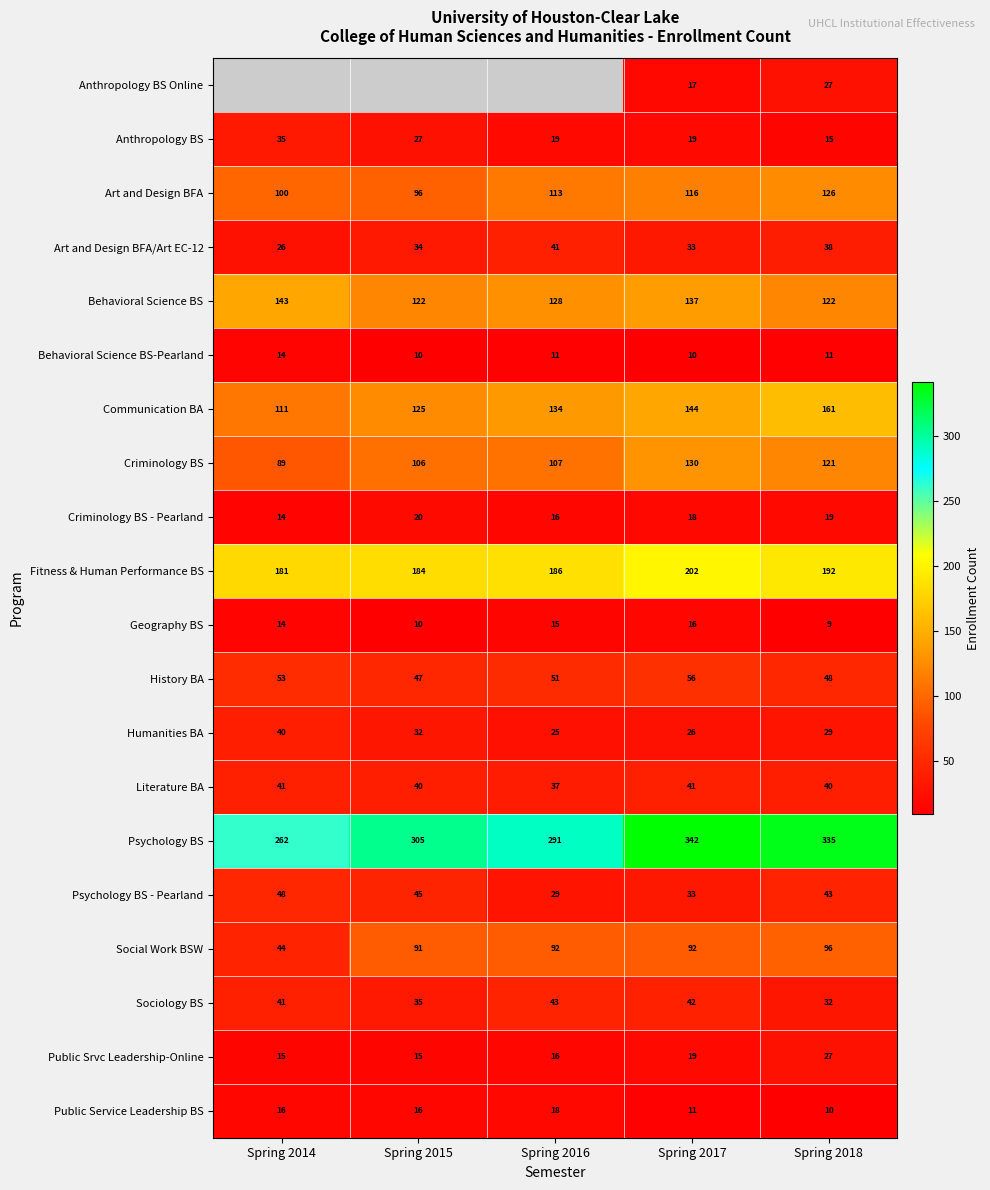

Is the value of Art and Design BFA at Spring 2018 greater than the value of Behavioral Science BS-Pearland at Spring 2016?

Yes